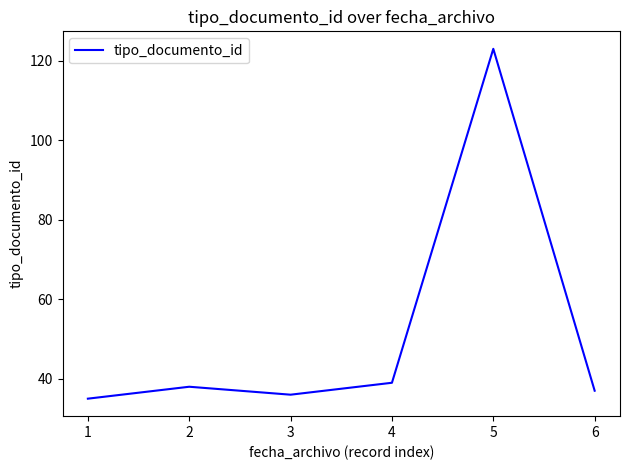

Which label corresponds to the smallest value in the chart?

1